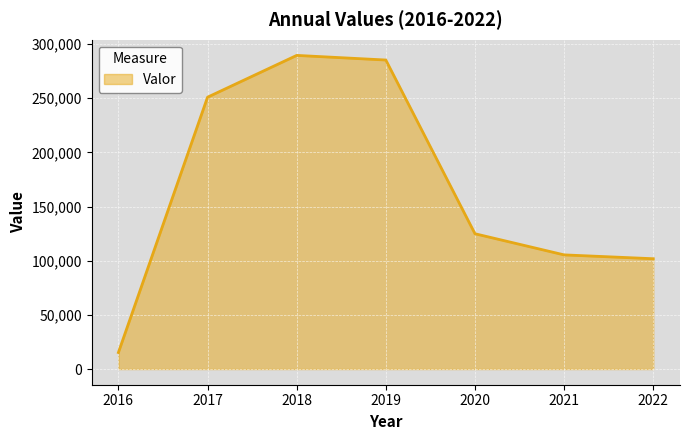

What is the sum of the values at 2016 and 2017?

266255